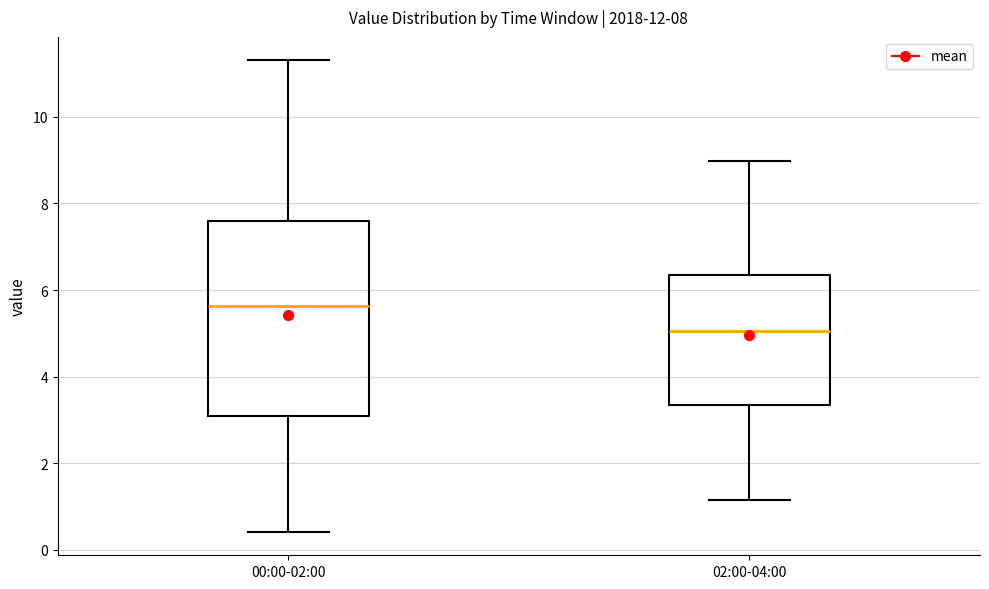

Reading left to right, read every box against the y-axis: the position of its median line, the range the box covers, and the ends of its whiskers. The values are not printed on the chart, so give them approximately, as read against the axis.

00:00-02:00: median 5.6, box 3.0 to 7.6, whiskers 0.4 to 11.4
02:00-04:00: median 5.0, box 3.4 to 6.4, whiskers 1.2 to 9.0